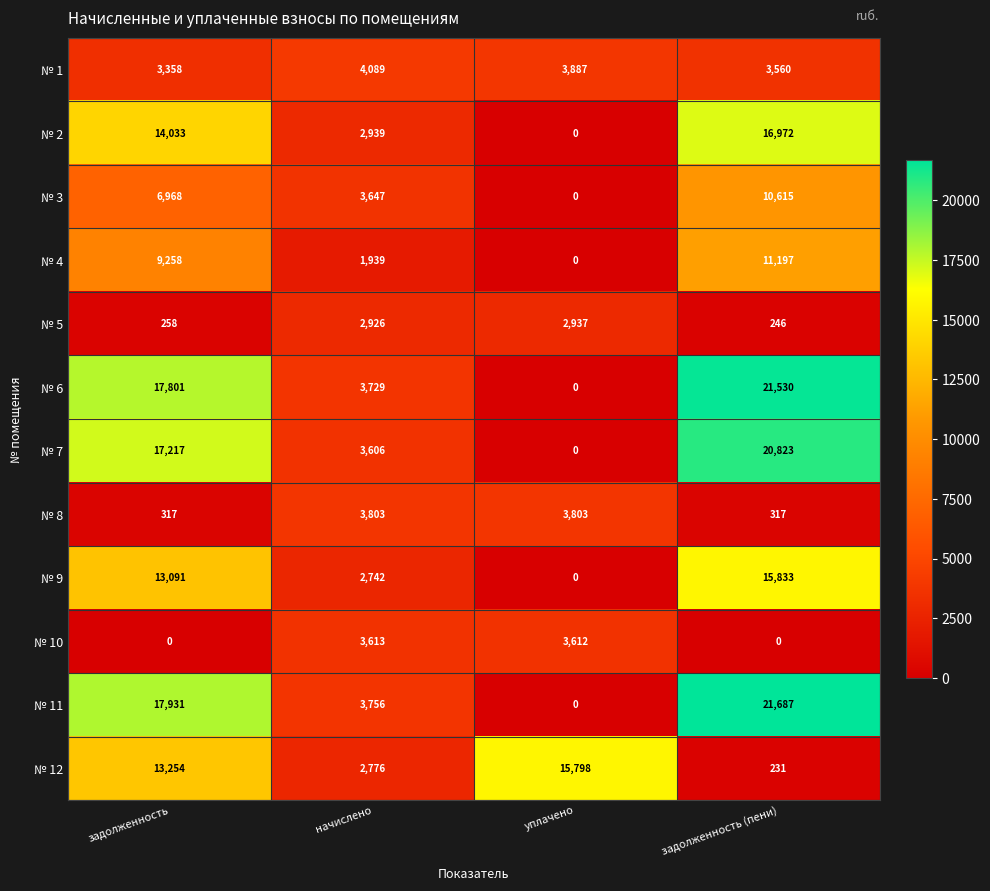

At which category is the sum across all series the highest?

задолженность (пени)